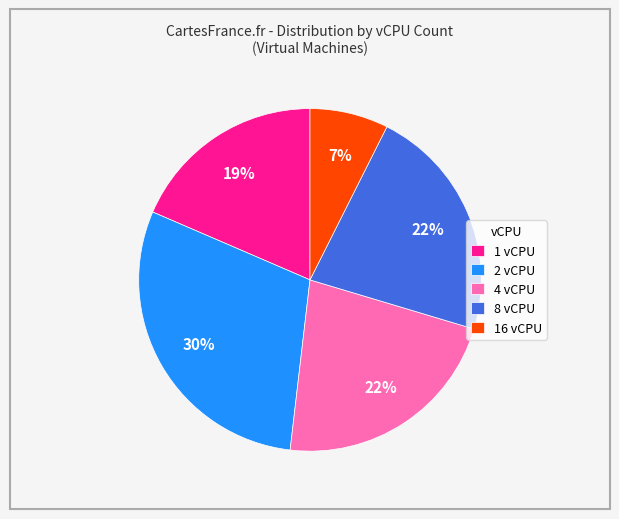

To the nearest percent, what is the average slice percentage?

20%